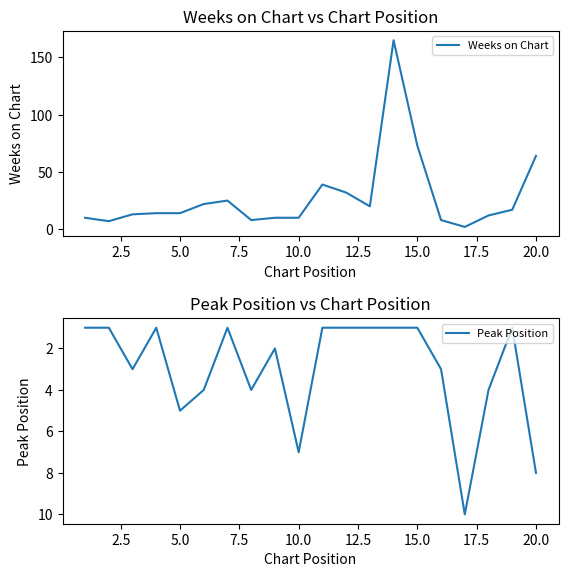

At which label is Weeks on Chart closest to 83?

15.0